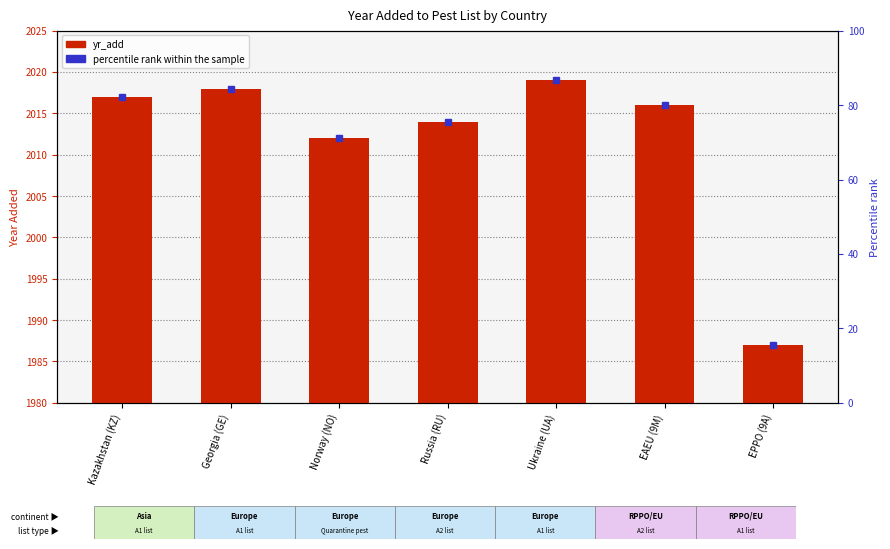

Which category has the highest value across all series?

Ukraine (UA)